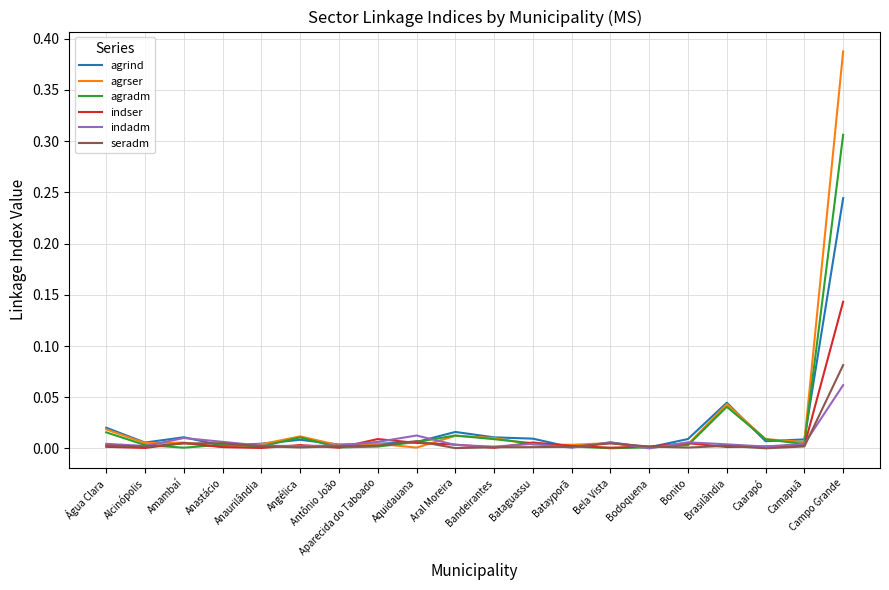

Which series ends up on top after the final intersection of indadm and agrser?

agrser